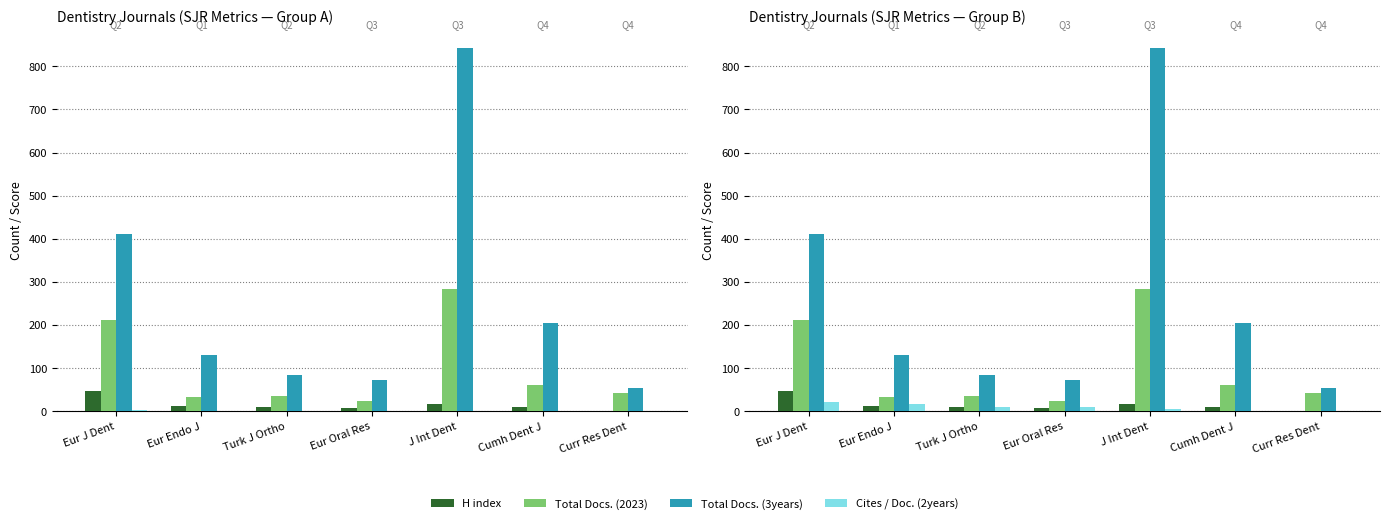

Where is H index nearest to the value 24?

J Int Dent